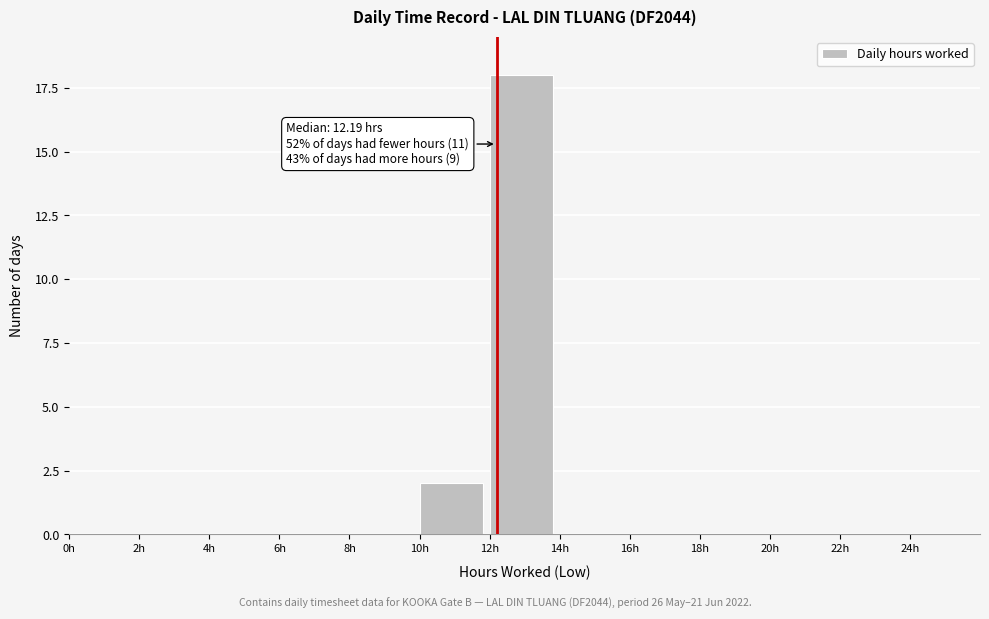

Which range on the x-axis has the tallest bar?

12 to 14